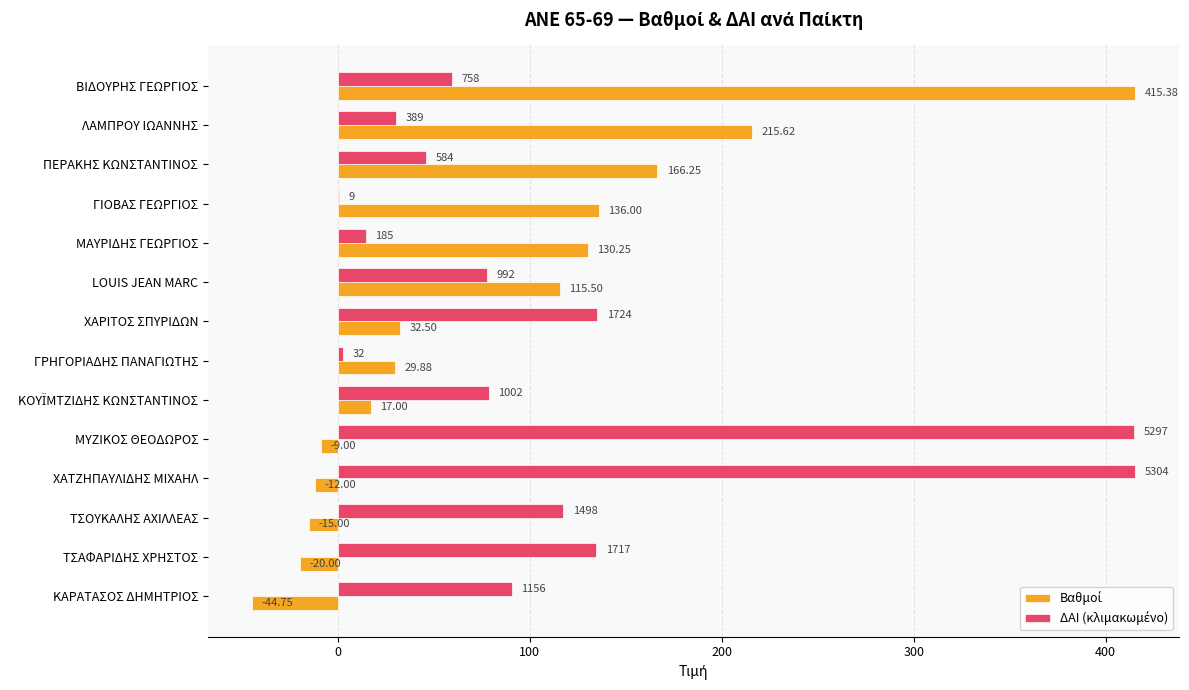

At which category is the sum across all series the highest?

ΒΙΔΟΥΡΗΣ ΓΕΩΡΓΙΟΣ